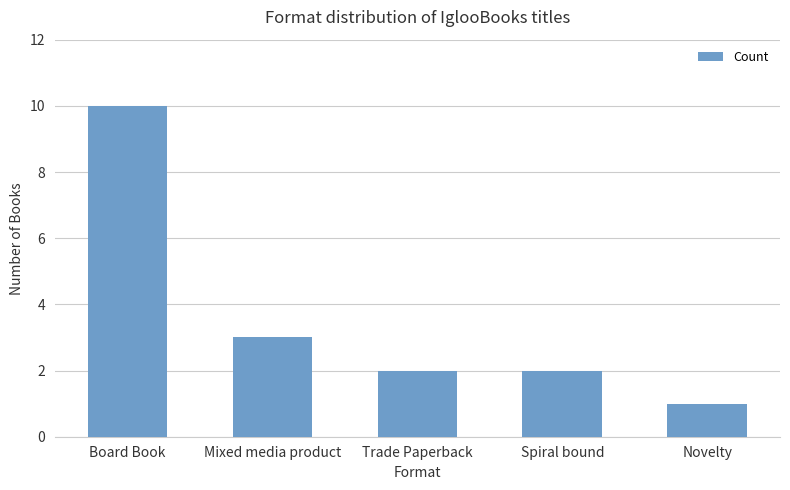

What is the sum of all values?

18